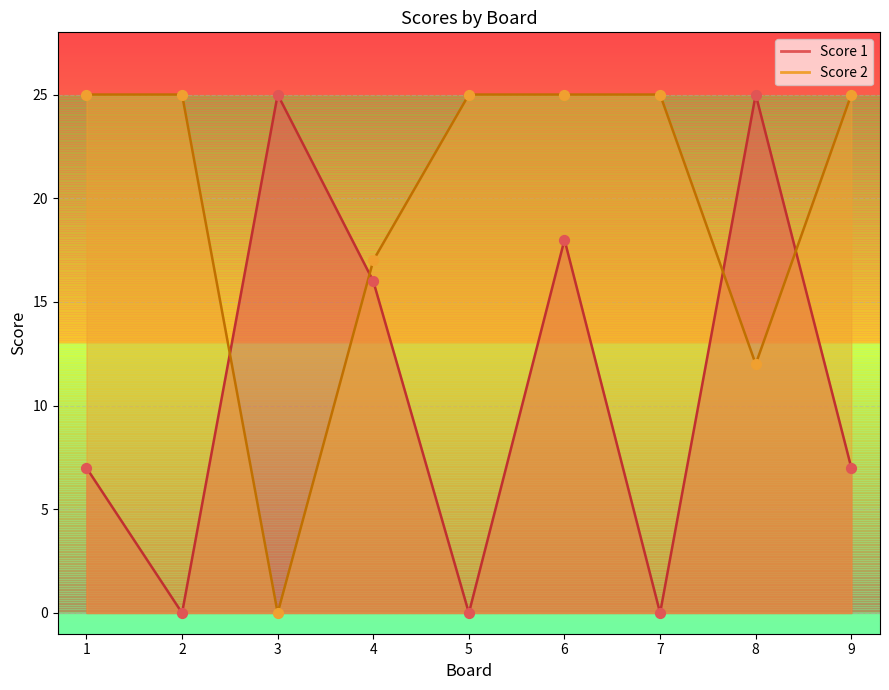

At how many categories does at least one series exceed 15?

9